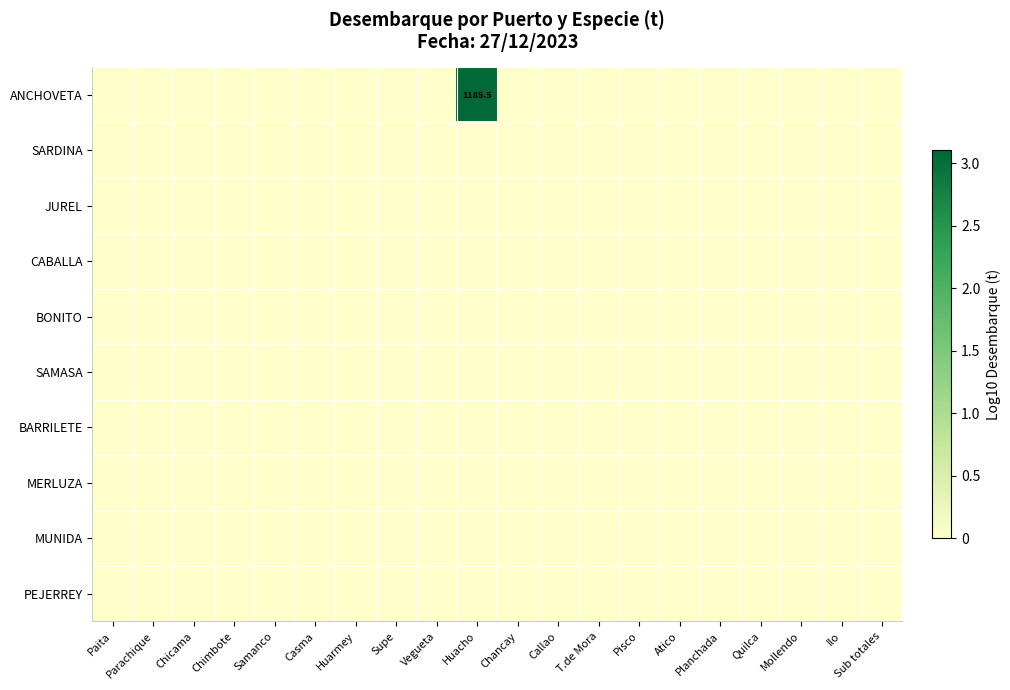

List the series in order of their peak value, lowest first.

SARDINA, JUREL, CABALLA, BONITO, SAMASA, BARRILETE, MERLUZA, MUNIDA, PEJERREY, ANCHOVETA